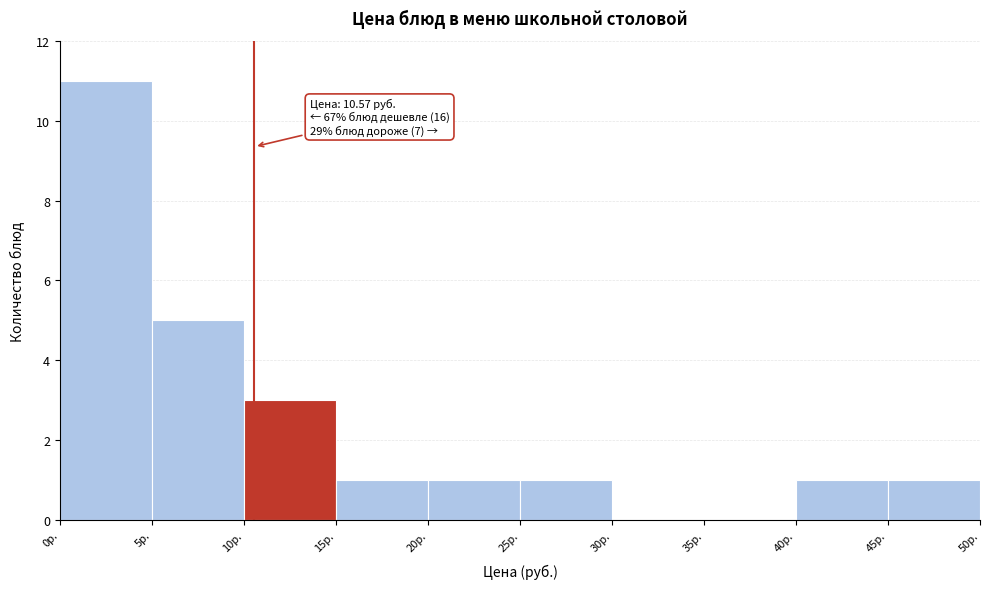

Which range on the x-axis has the tallest bar?

0 to 5